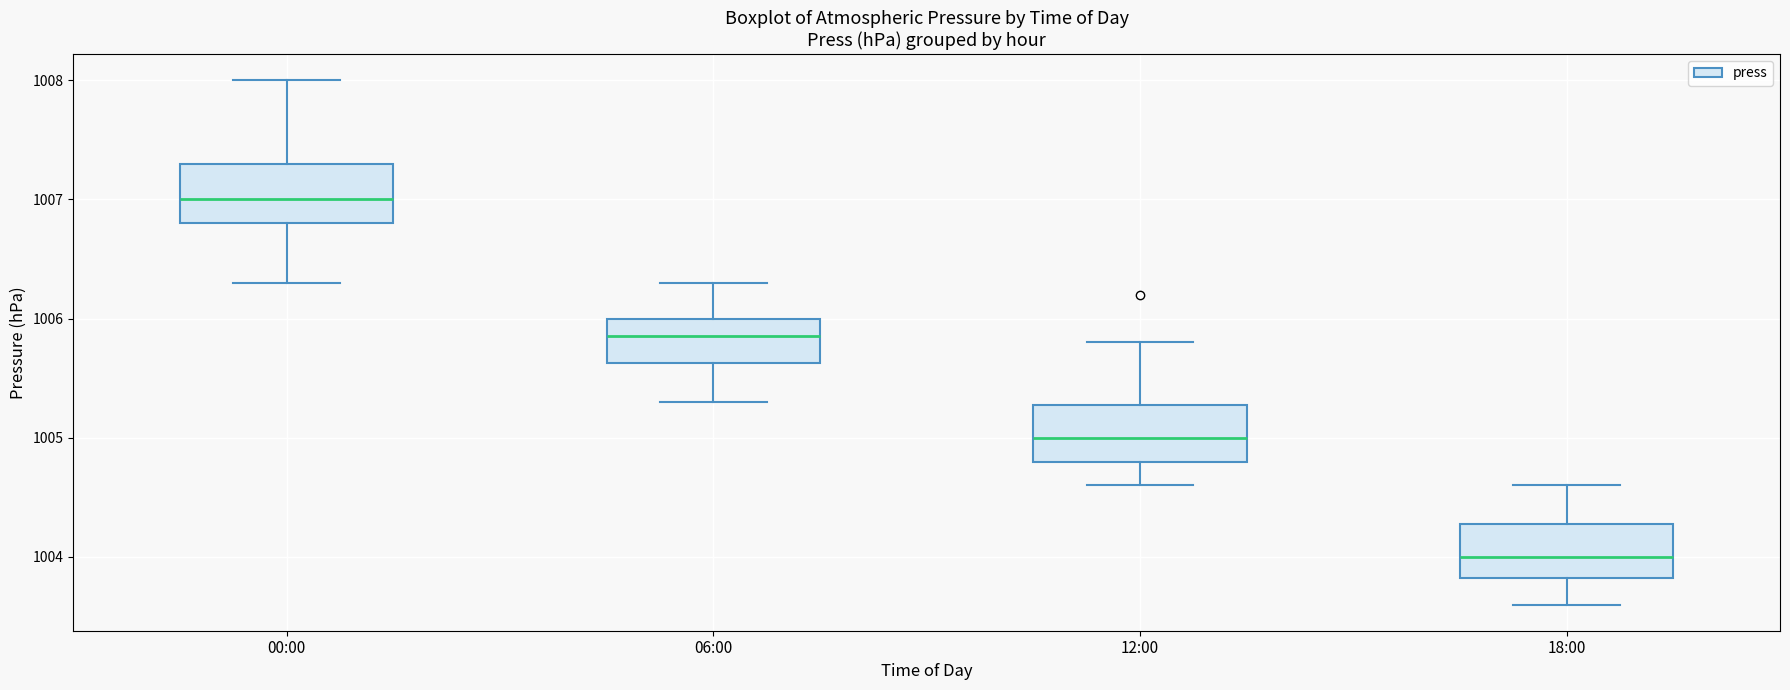

Which box has the highest median line?

00:00